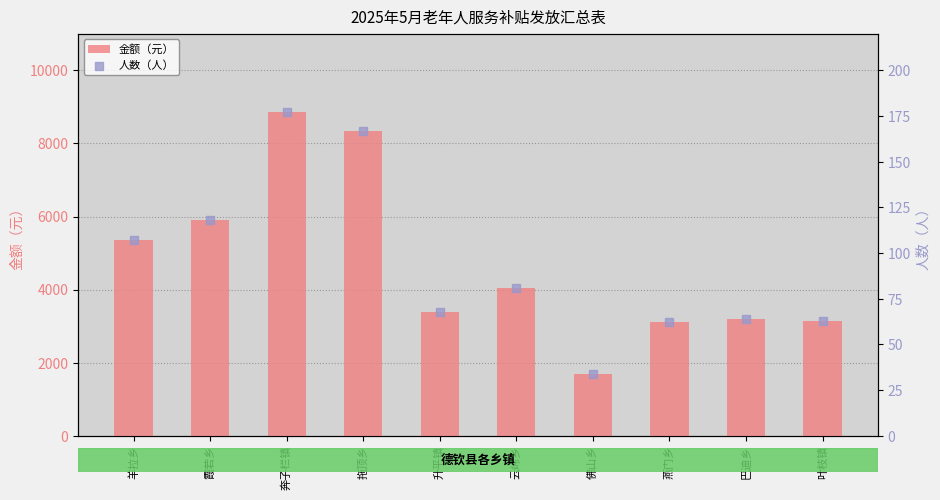

Which series has the largest total across all categories?

金额（元）